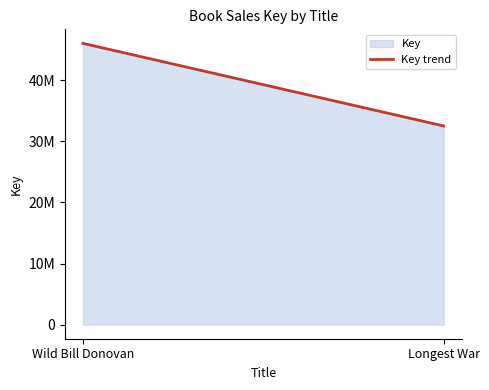

What is the average value?

39289505